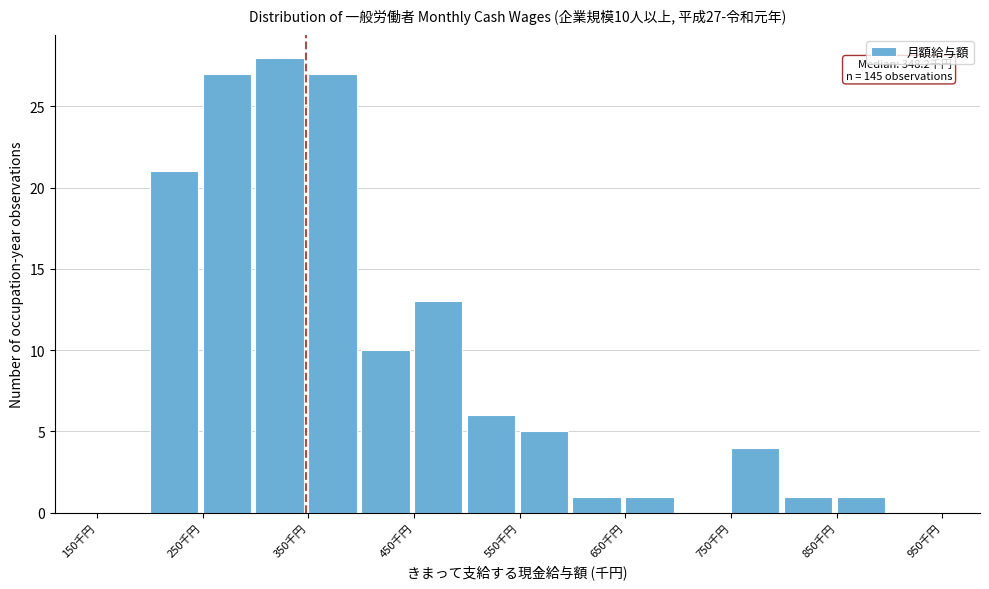

Which range on the x-axis has the tallest bar?

300 to 350